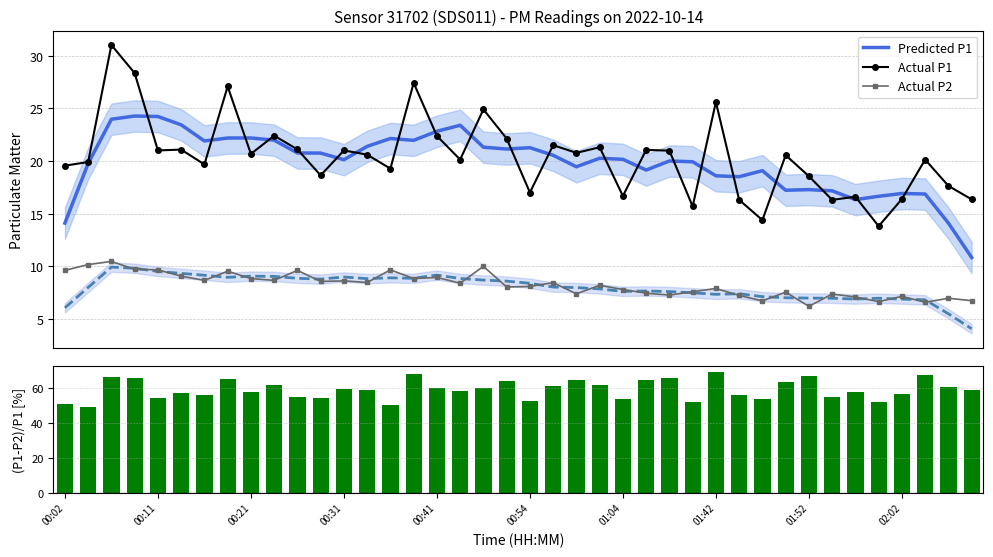

At 35, list the series in order from largest to smallest.

(P1-P2)/P1 [%], Predicted P1, Actual P1, Actual P2